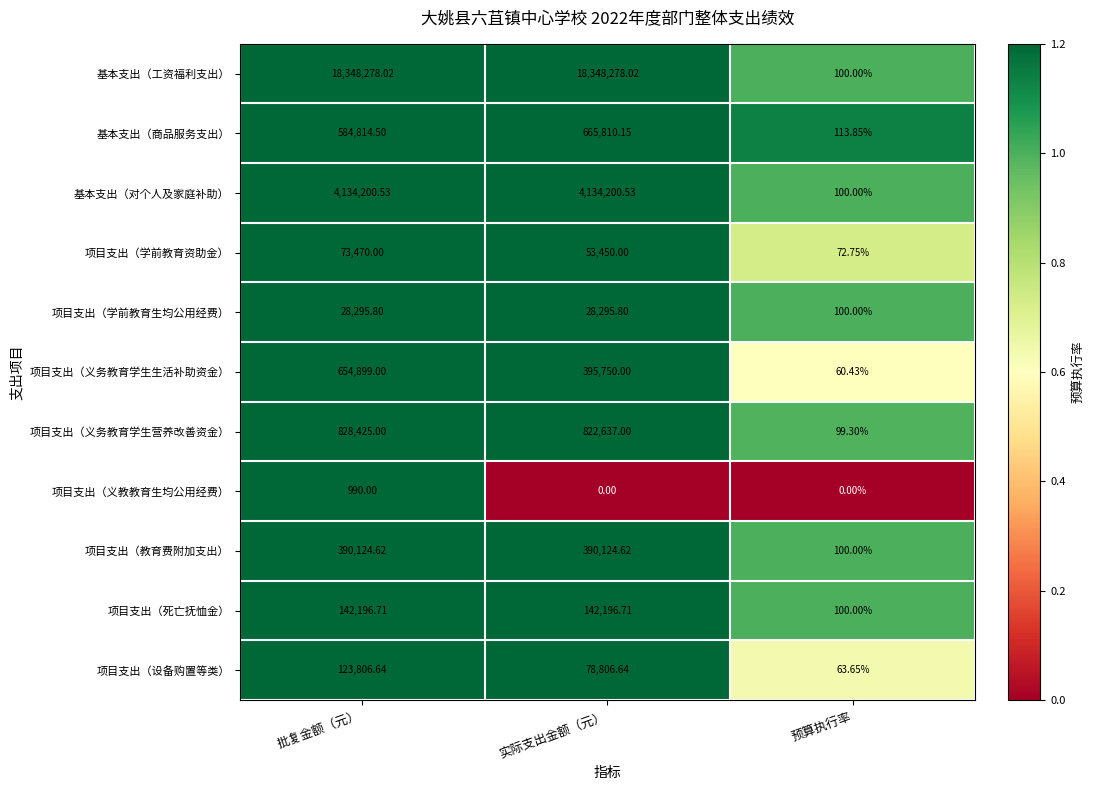

Rank the series by their maximum value, from lowest to highest.

项目支出（义教教育生均公用经费）, 项目支出（学前教育生均公用经费）, 项目支出（学前教育资助金）, 项目支出（设备购置等类）, 项目支出（死亡抚恤金）, 项目支出（教育费附加支出）, 项目支出（义务教育学生生活补助资金）, 基本支出（商品服务支出）, 项目支出（义务教育学生营养改善资金）, 基本支出（对个人及家庭补助）, 基本支出（工资福利支出）